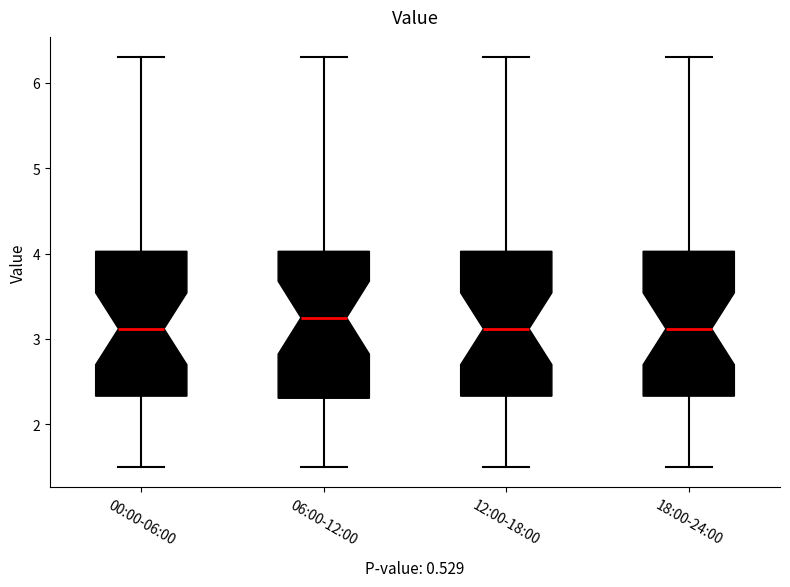

Where does the lower whisker of the box for 12:00-18:00 end on the y-axis? The values are not printed on the chart, so give them approximately, as read against the axis.

1.5